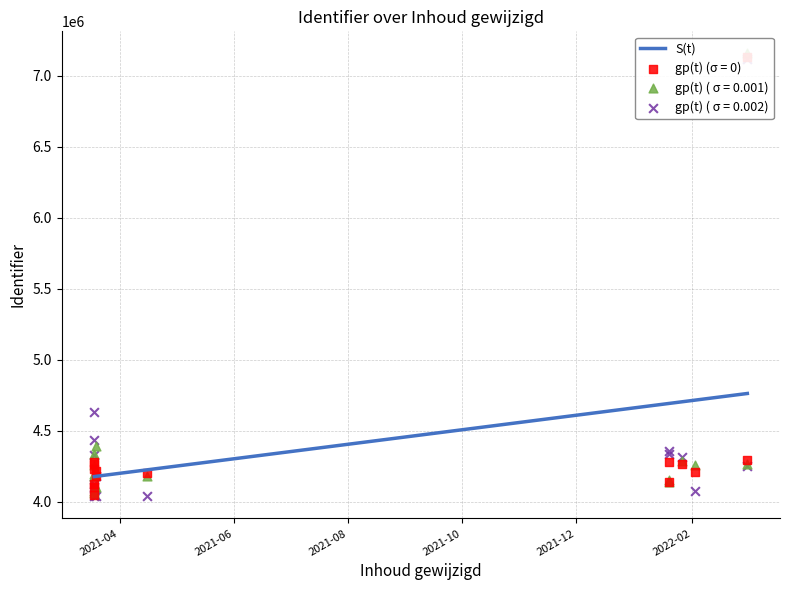

Which has a higher value, 2022-02-02 14:33:23 or 2022-01-26 11:08:19?

2022-02-02 14:33:23